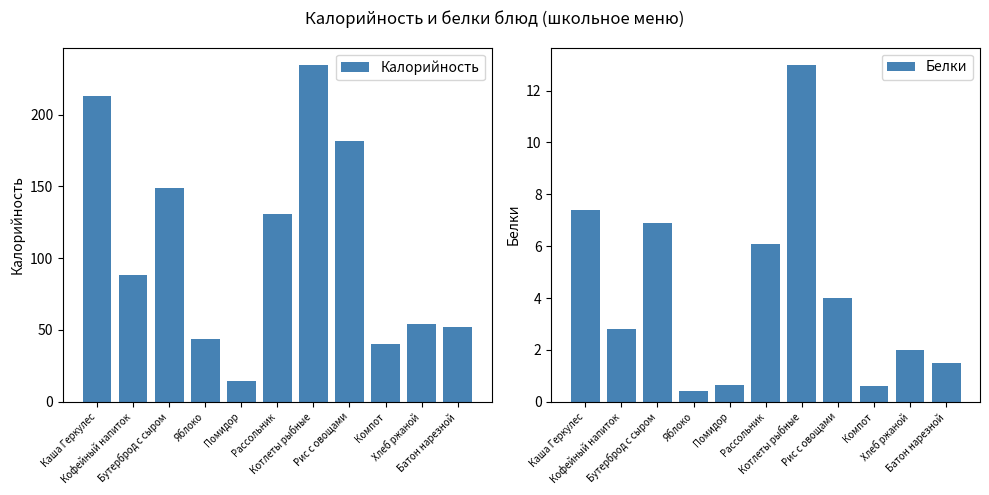

Reading left to right, list all the values displayed in this chart.

Калорийность: 212.8	88.0	149.0	44.0	14.4	131.0	234.9	182.0	40.0	54.3	52.4
Белки: 7.4	2.8	6.9	0.4	0.7	6.1	13.0	4.0	0.6	2.0	1.5